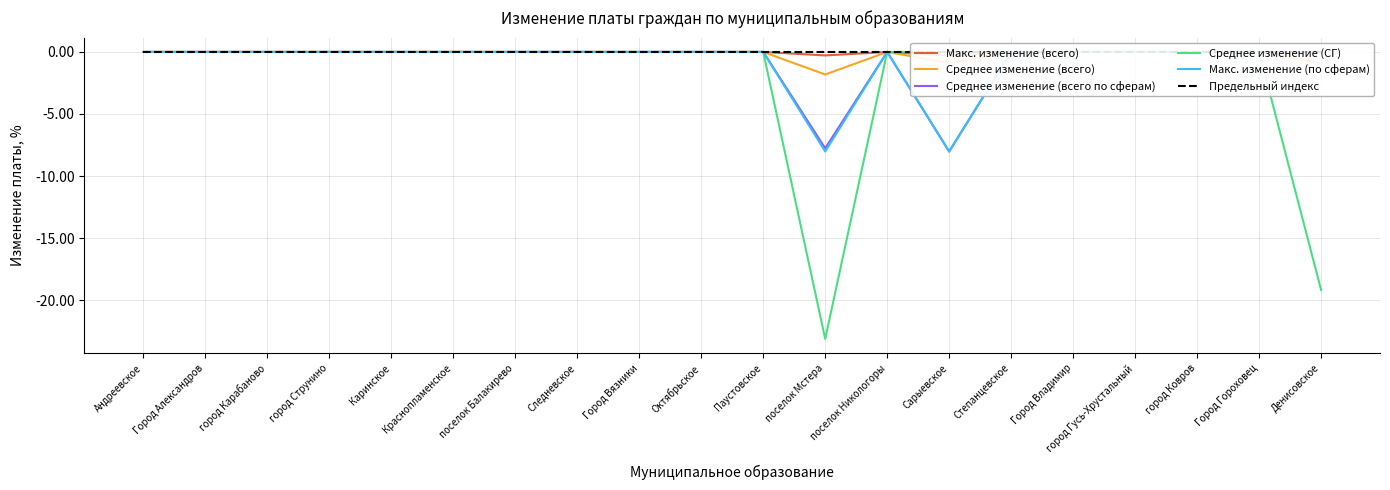

True or false: Среднее изменение (всего по сферам) and Среднее изменение (всего) cross at least once.

False